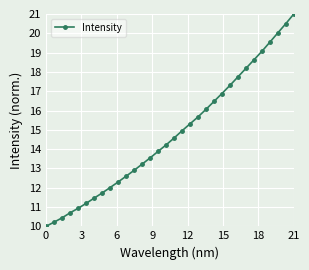

What is the value of the 15th point from the left?

13.9